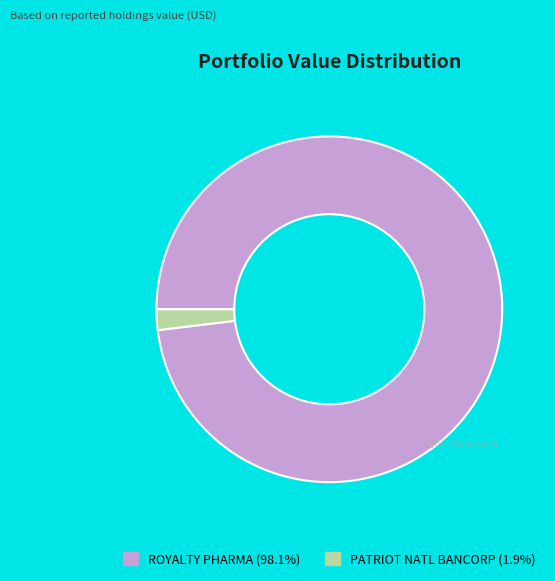

Is there a majority slice in this chart?

Yes